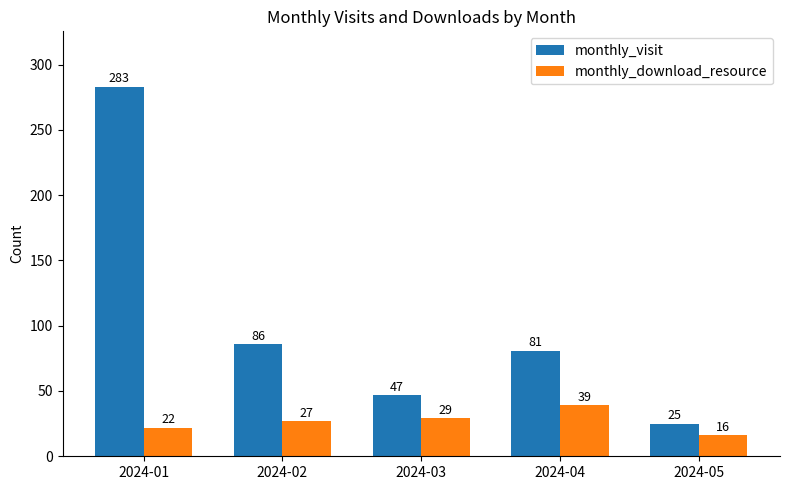

What is the sum of the monthly_download_resource values at 2024-04 and 2024-03?

68